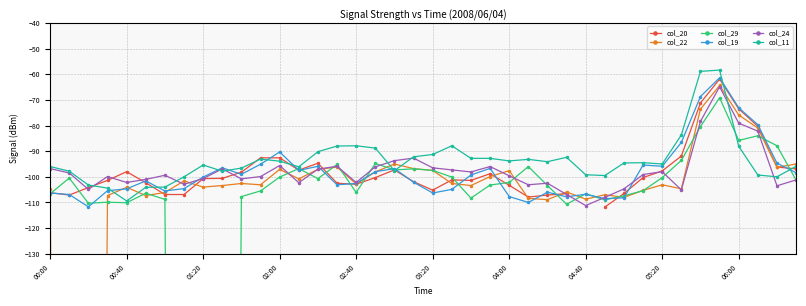

Is the value of col_20 at 15 greater than the value of col_19 at 39?

No